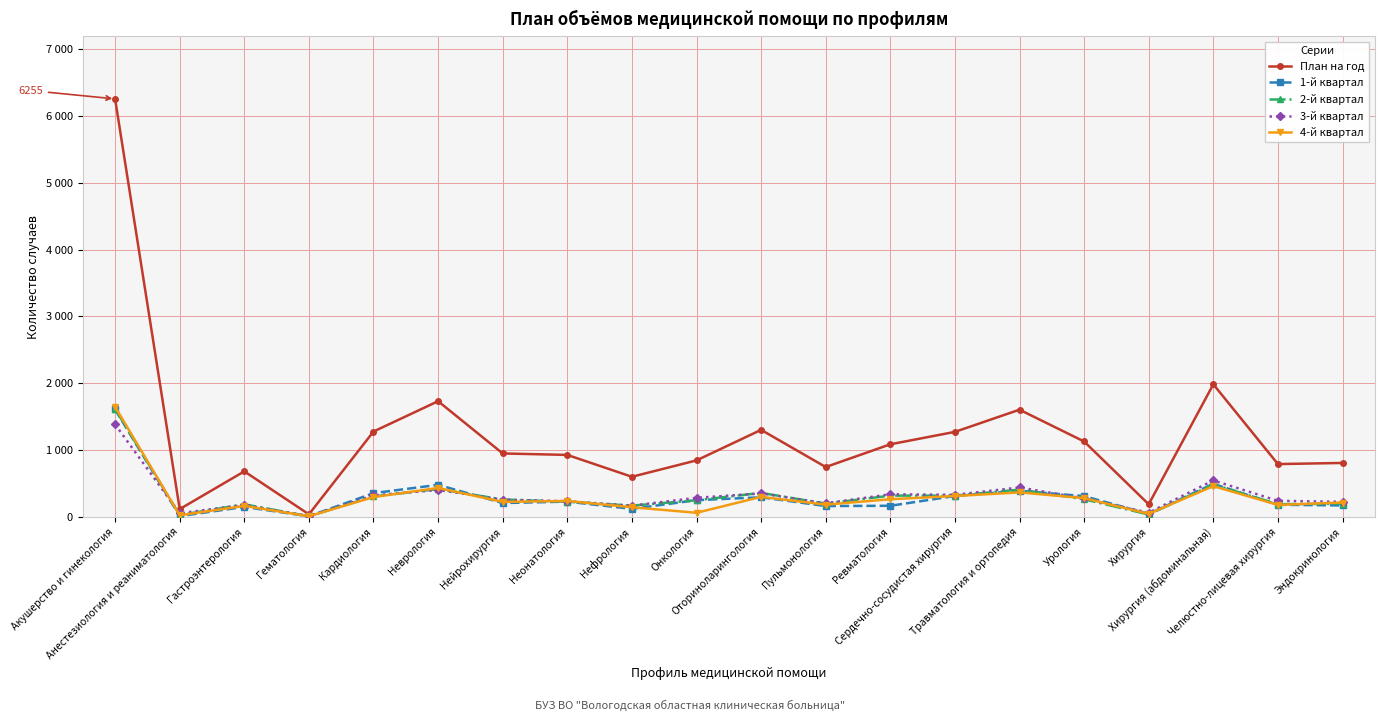

Where is the first local maximum for 2-й квартал?

Гастроэнтерология